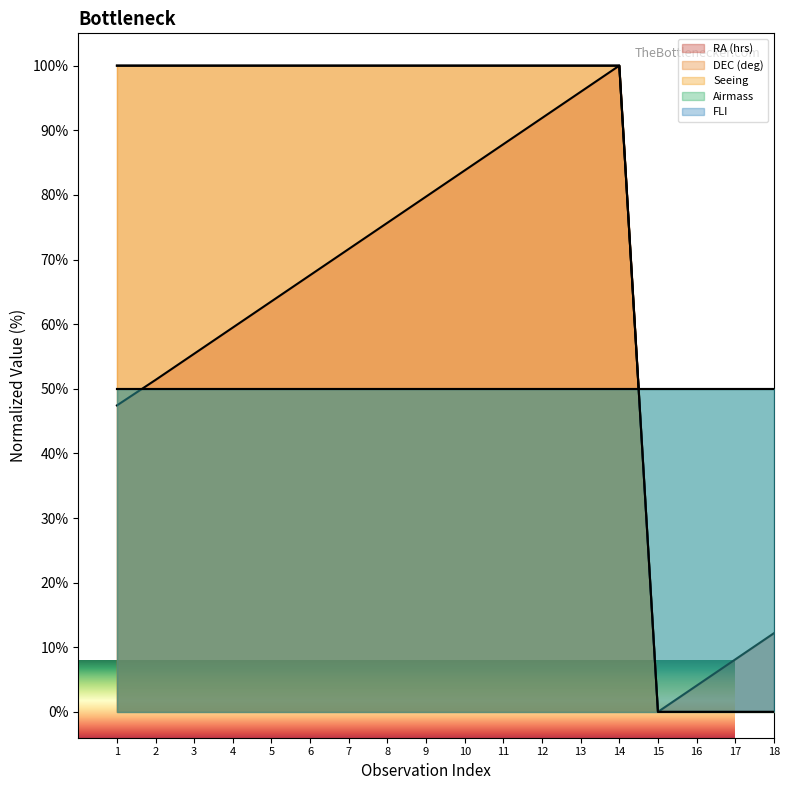

What is the highest value of the Seeing series?

100.0